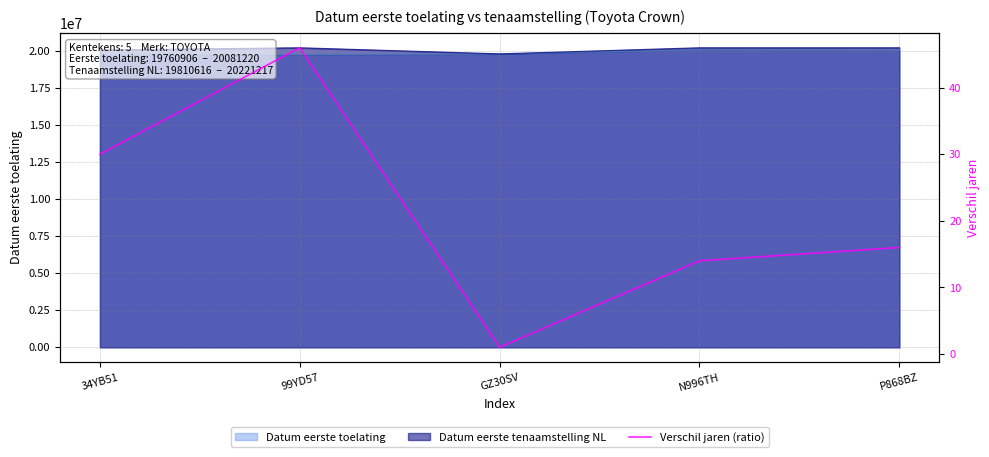

The chart shows a value of 21 at 34YB51. True or false?

False